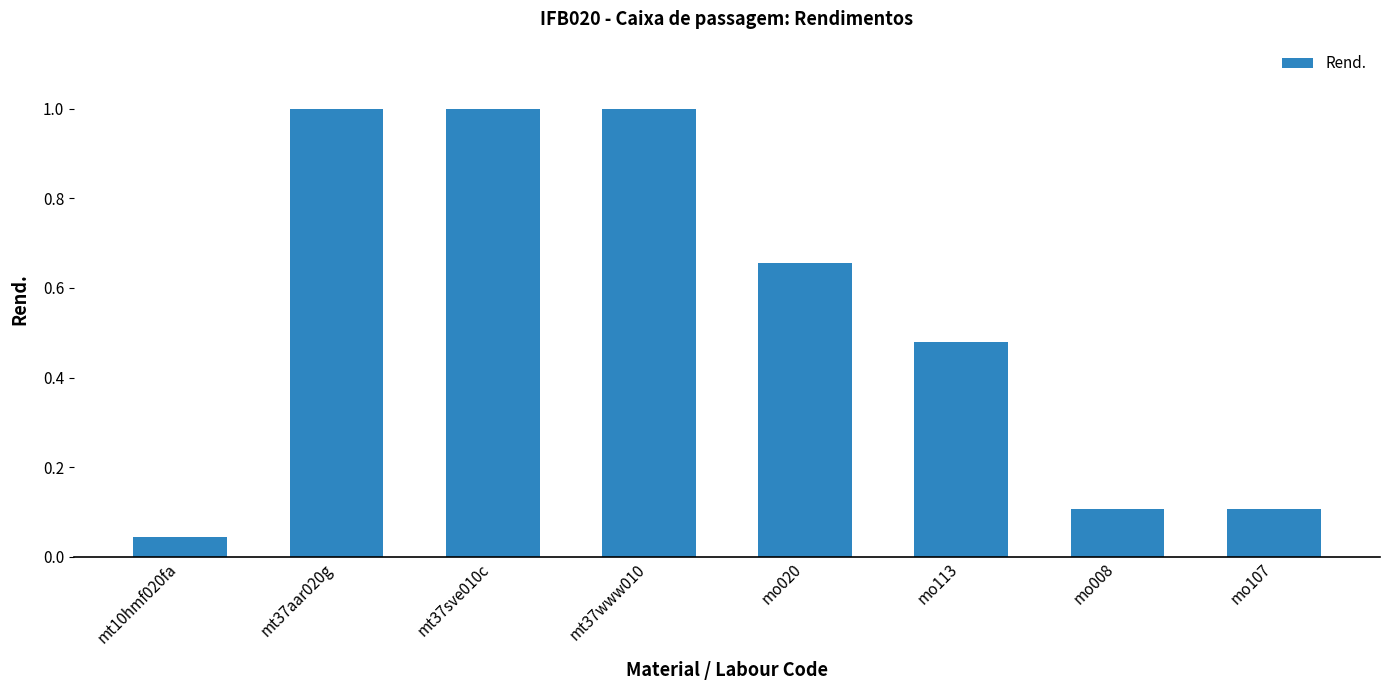

What is the maximum value shown in the chart?

1.0